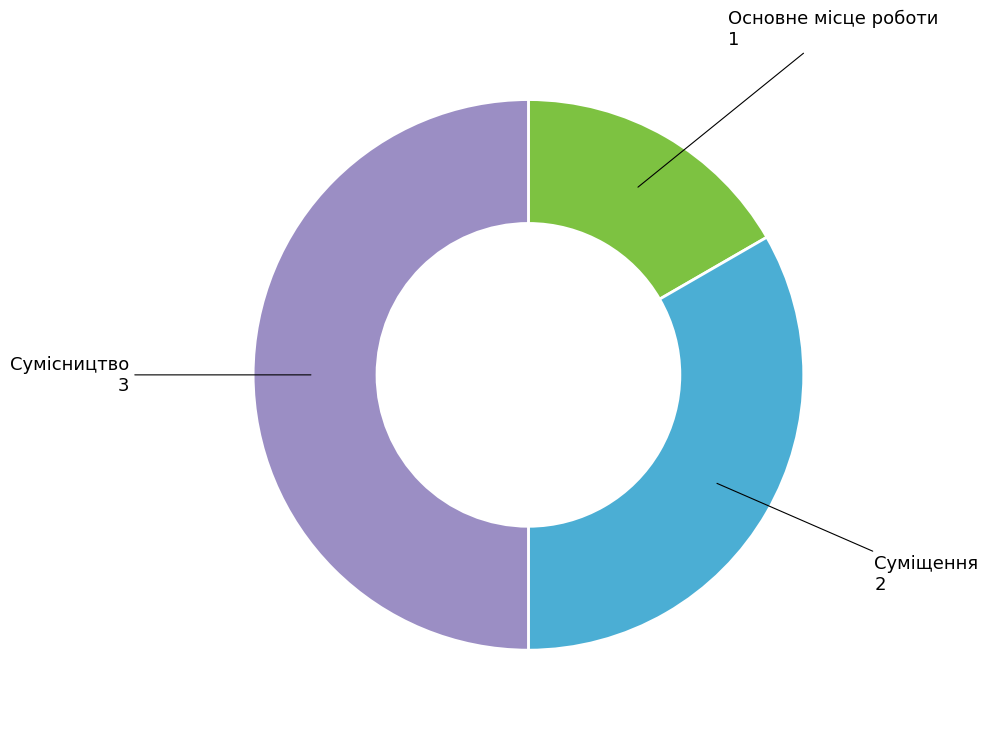

How many slices are in this pie chart?

3